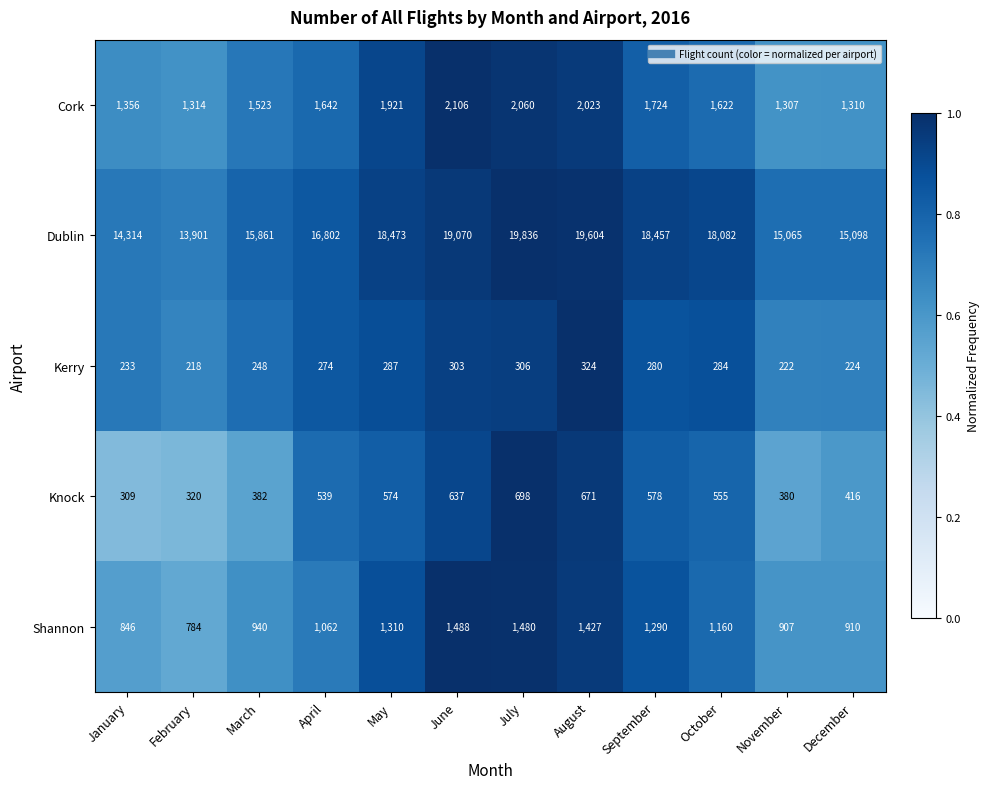

What is the average value of the Cork series?

1659